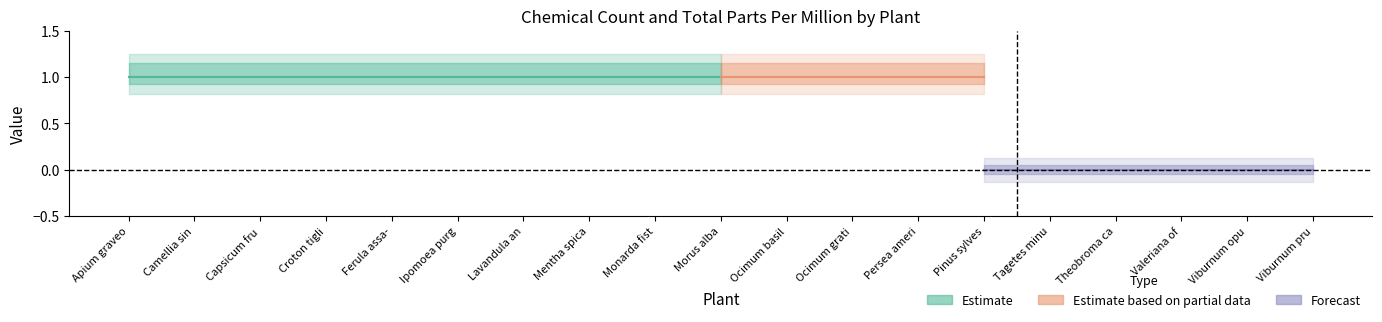

True or false: Chemical Count has a value of 0 at Viburnum prunifolium.

False